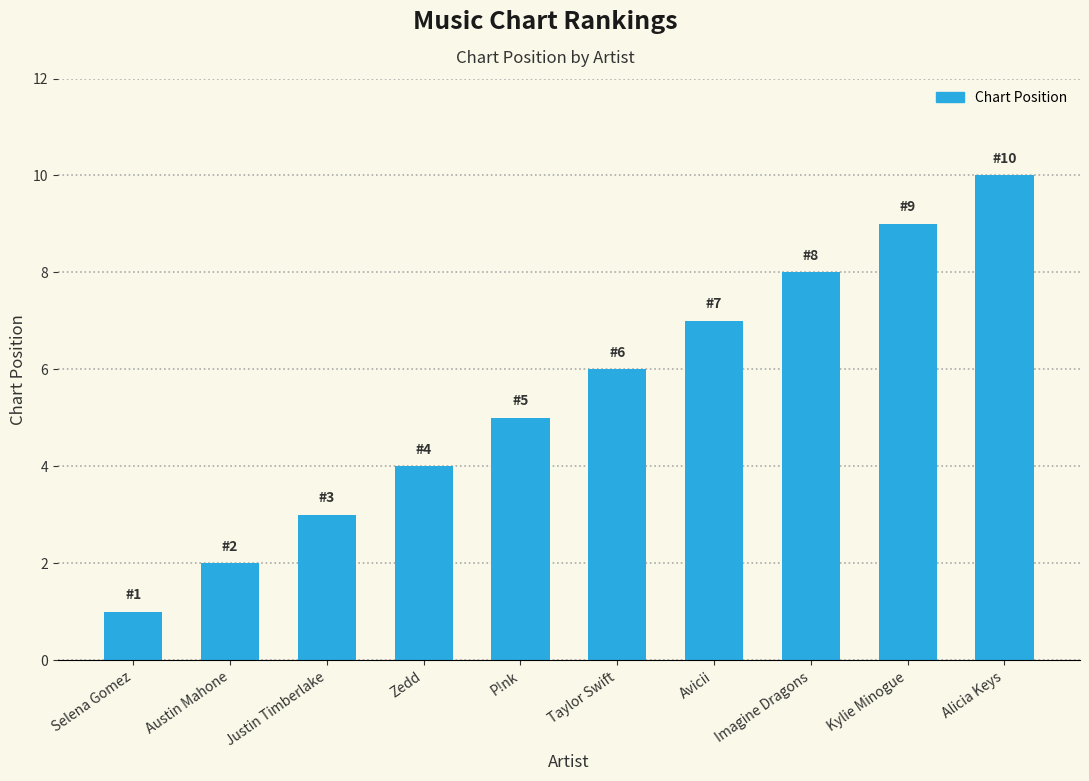

Read the value at Justin Timberlake.

3